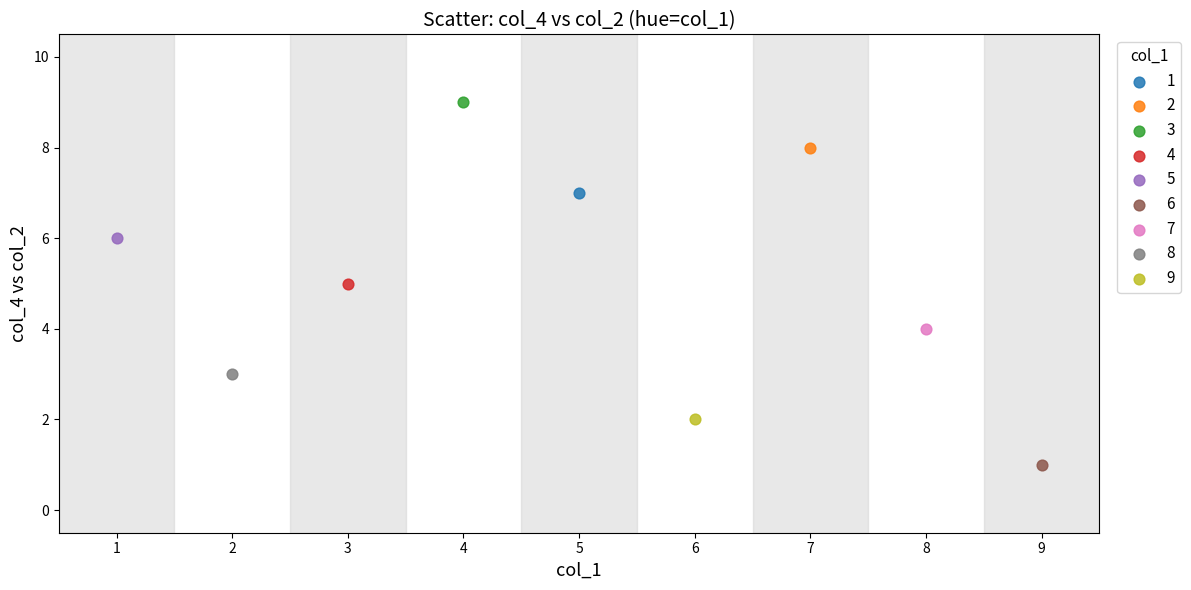

Which series contains the highest Y value?

3